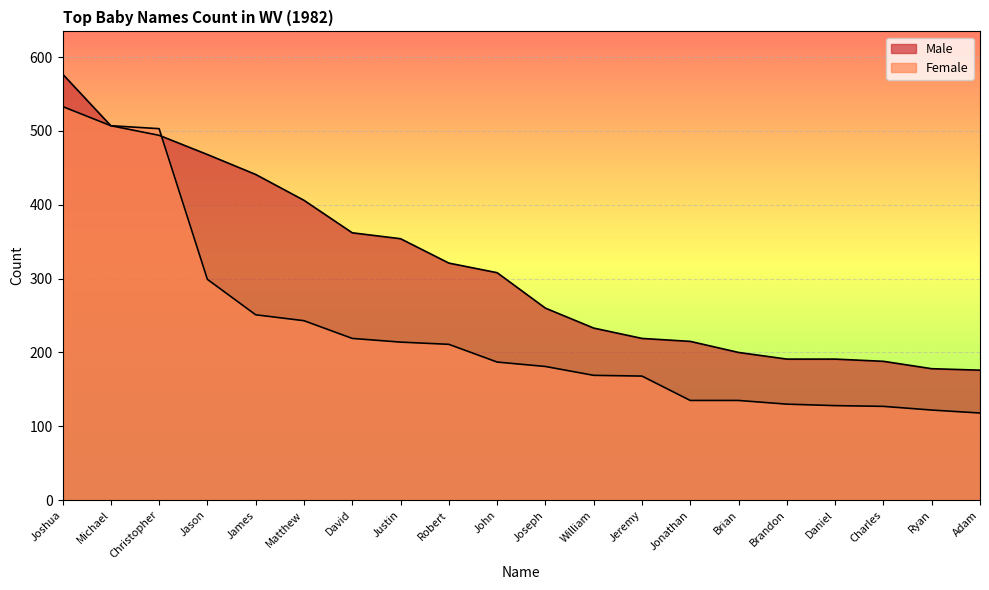

What is the sum of the Female values at Ryan and Charles?

249